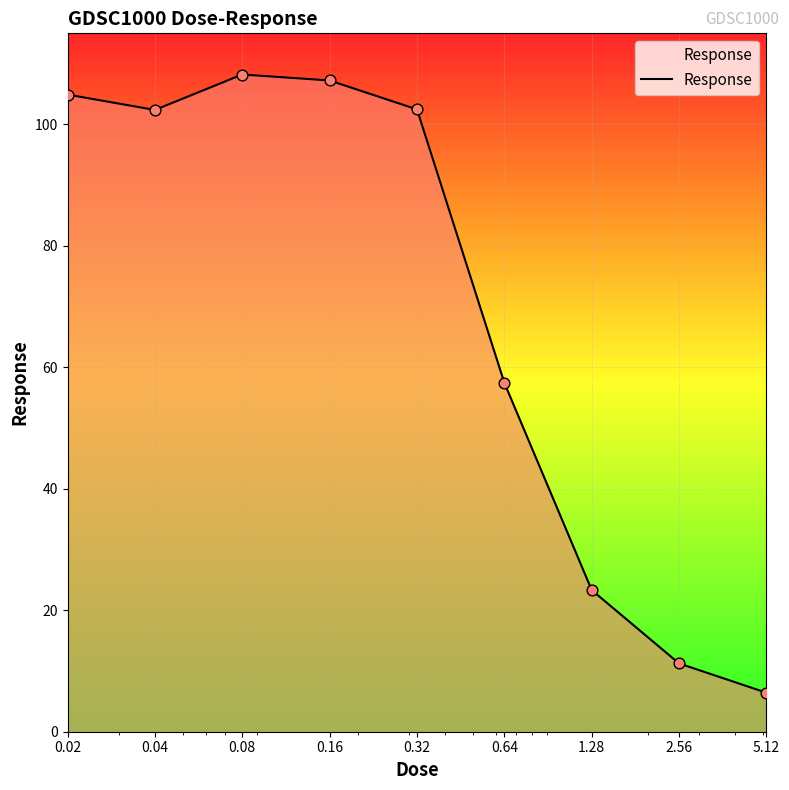

What is the greatest value displayed?

108.2